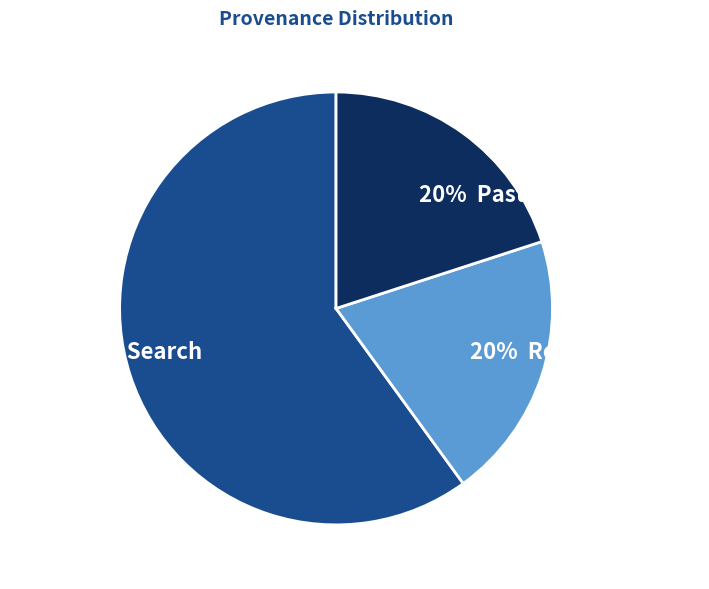

To the nearest percent, what is the average slice percentage?

33%